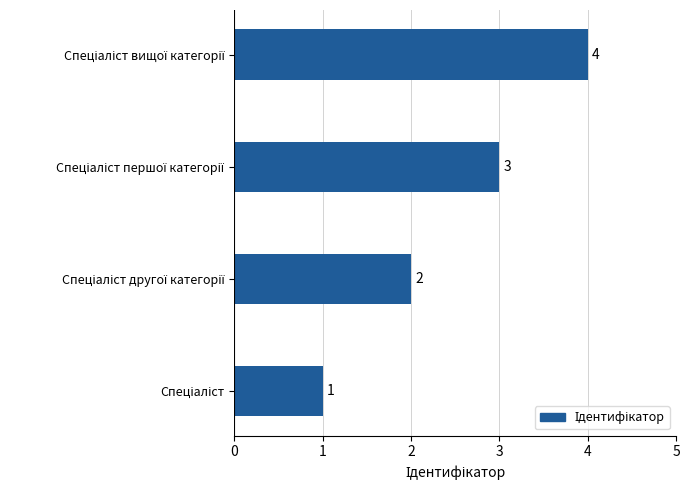

What is the maximum value shown in the chart?

4